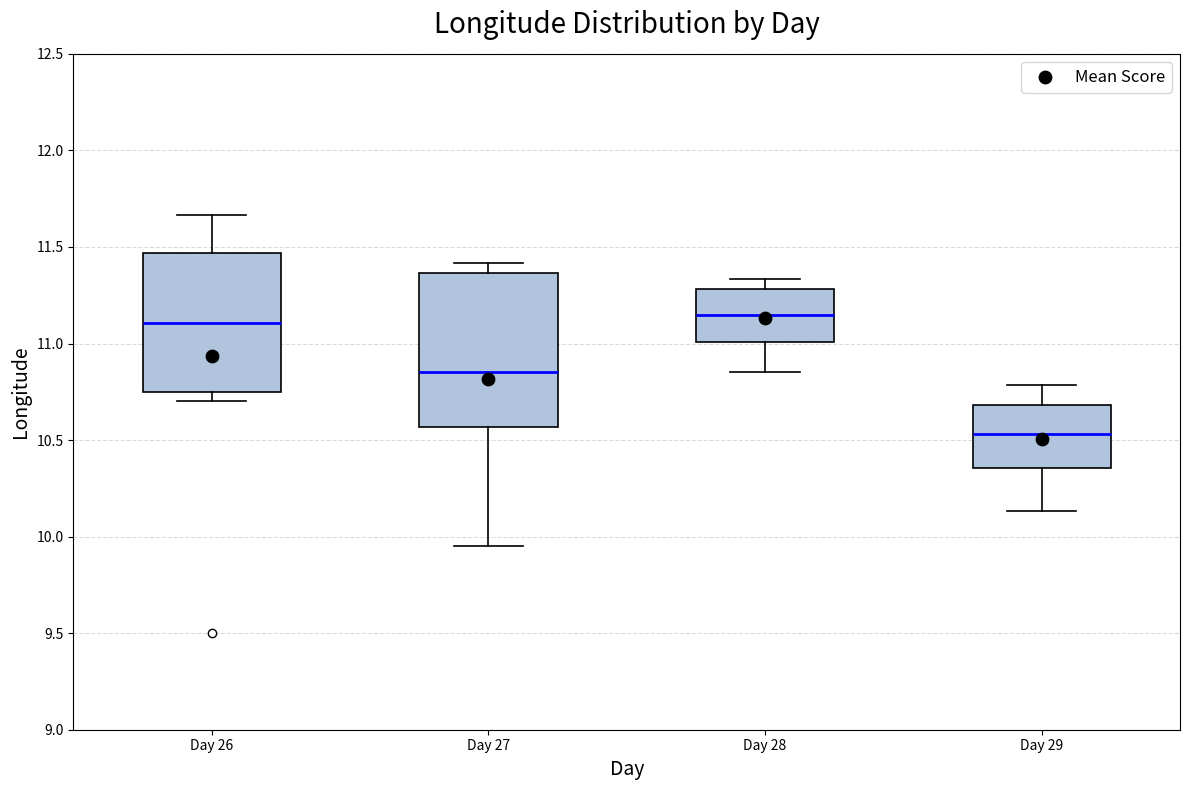

Which box's median line is the lowest?

Day 29